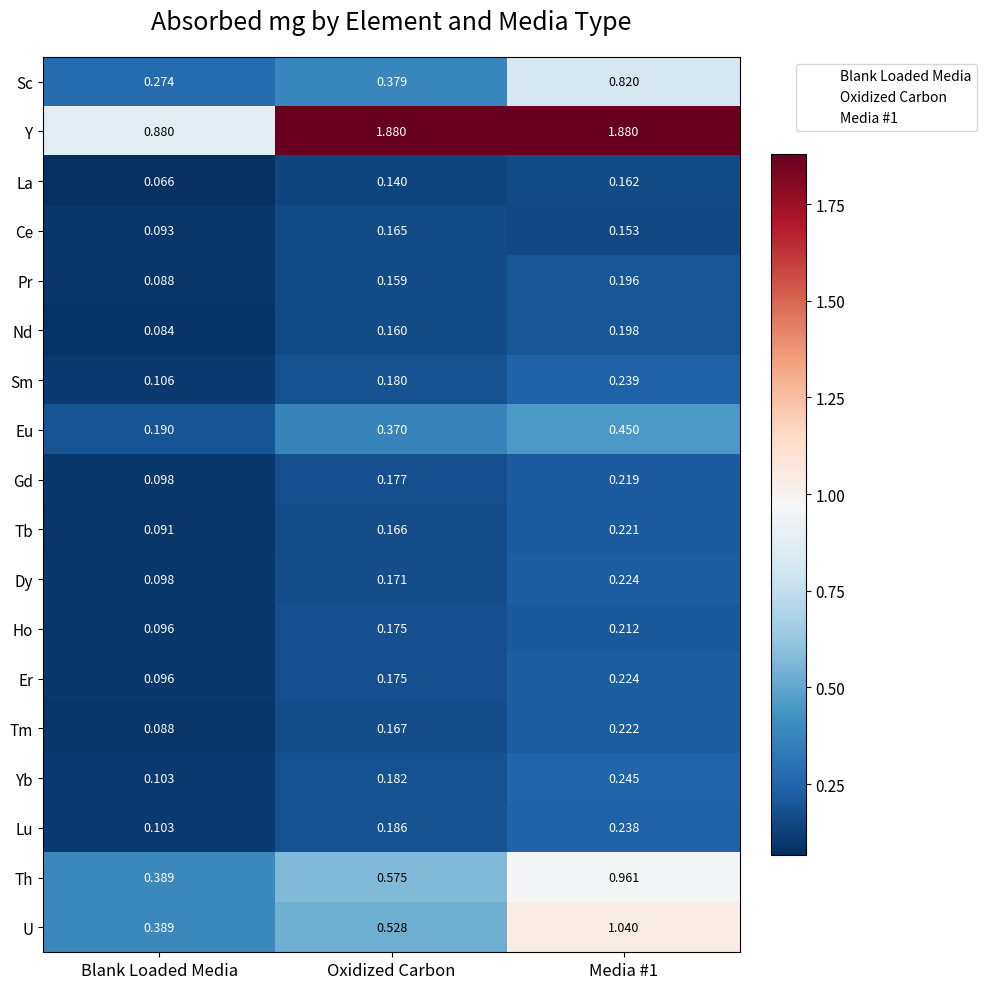

Which series has the largest range (max minus min)?

Y